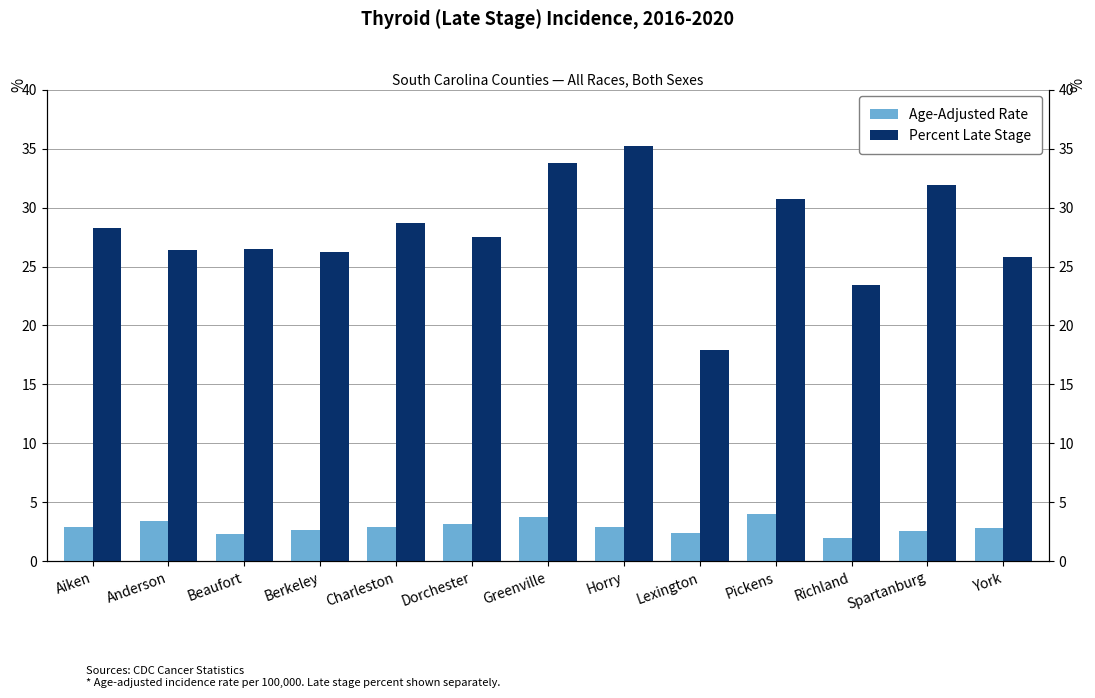

True or false: Percent Late Stage has a value of 30.7 at Pickens.

True